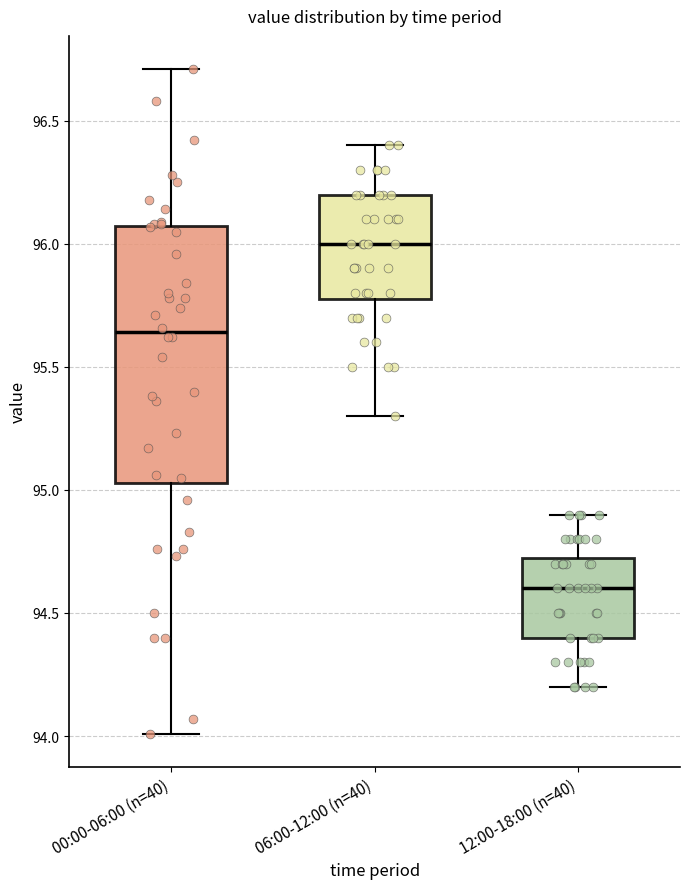

Comparing the boxes themselves (not the whiskers), which one is the tallest?

00:00-06:00 (n=40)